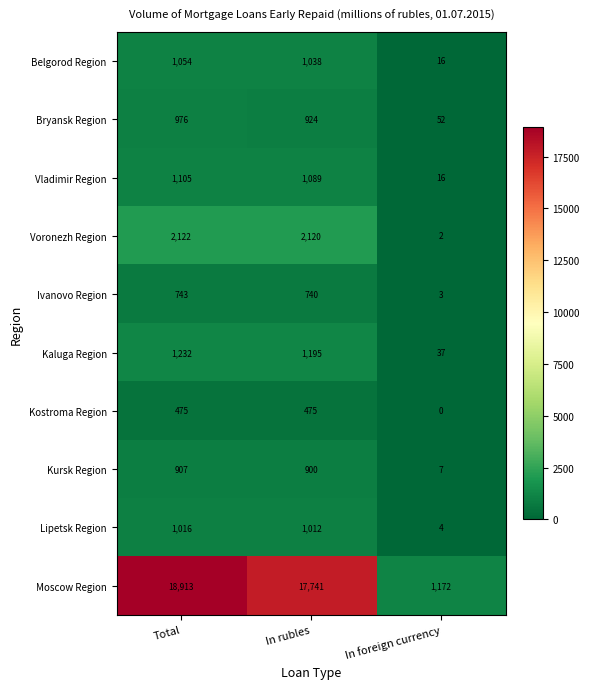

What is the spread (max minus min) of values at Total?

18438